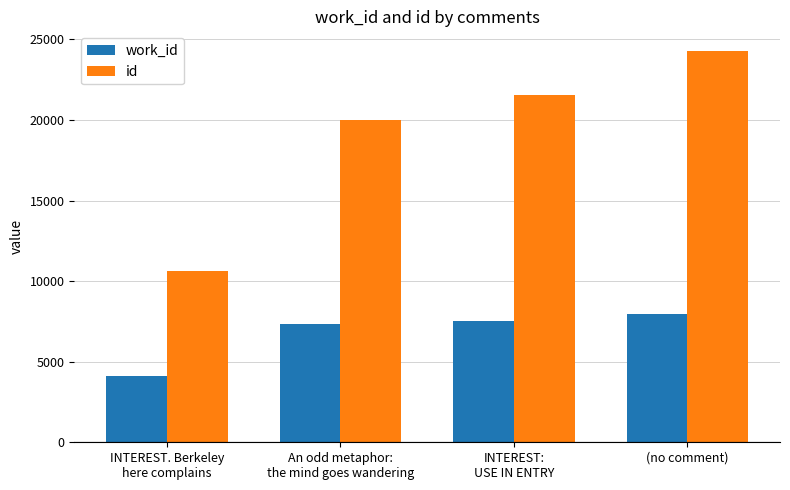

At which category does the chart reach its minimum across all series?

INTEREST. Berkeley
here complains